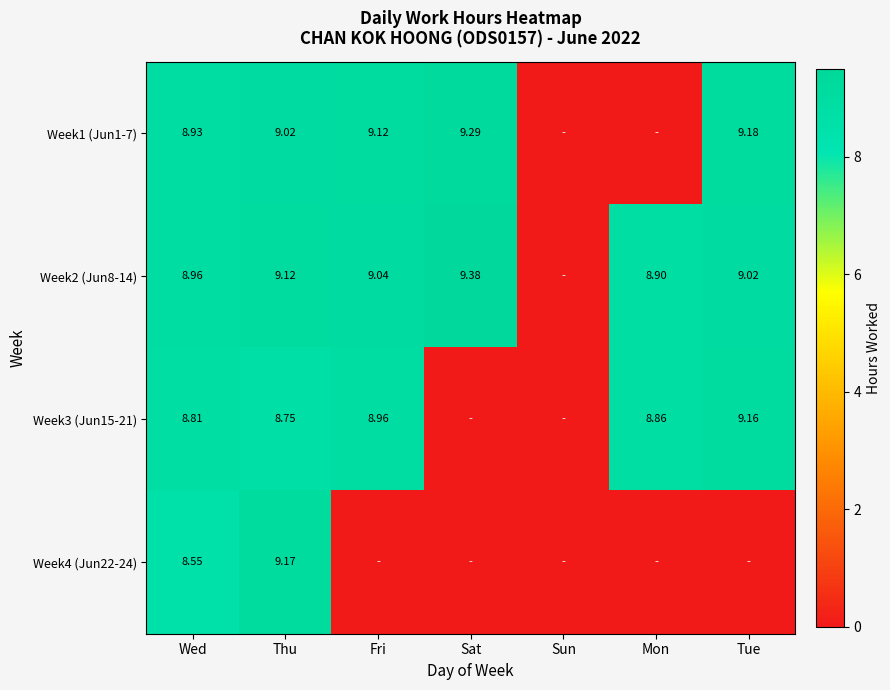

True or false: Week3 (Jun15-21) has a value of 15.5 at Mon.

False